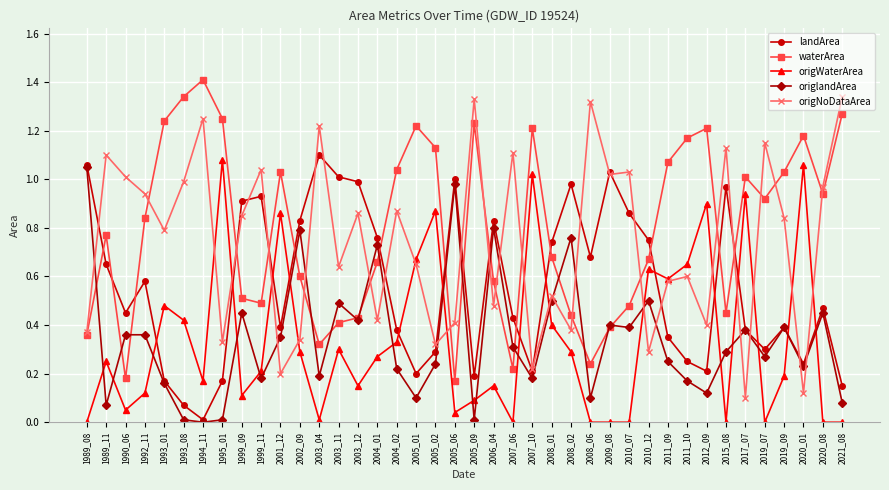

The origWaterArea series shows 1.1 at 2005_01. True or false?

False